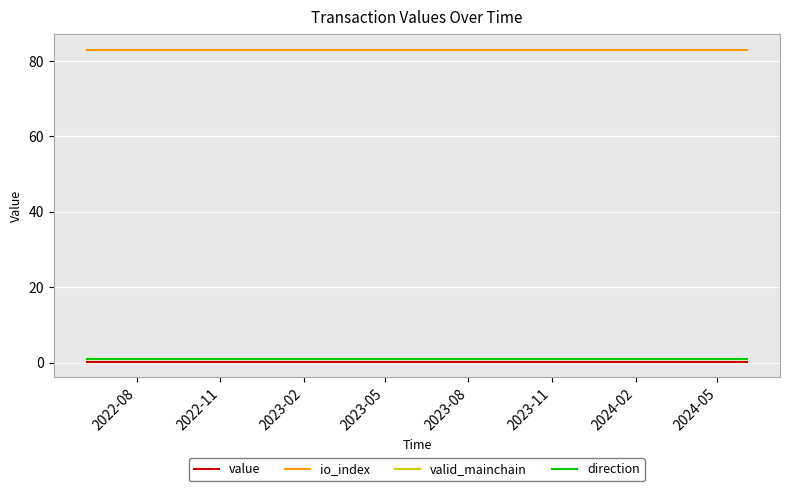

True or false: direction and value cross at least once.

False